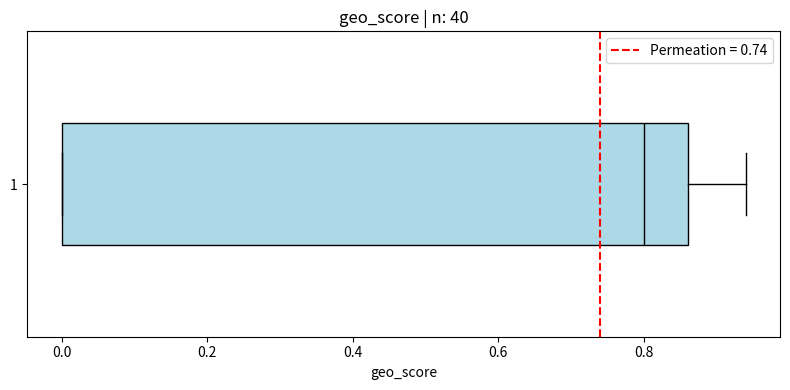

Transcribe this box plot: give where the median line is, the range the box spans, and where the two whiskers end, as read against the x-axis. The values are not printed on the chart, so give them approximately, as read against the axis.

median 0.80, box 0.00 to 0.86, whiskers 0.00 to 0.94